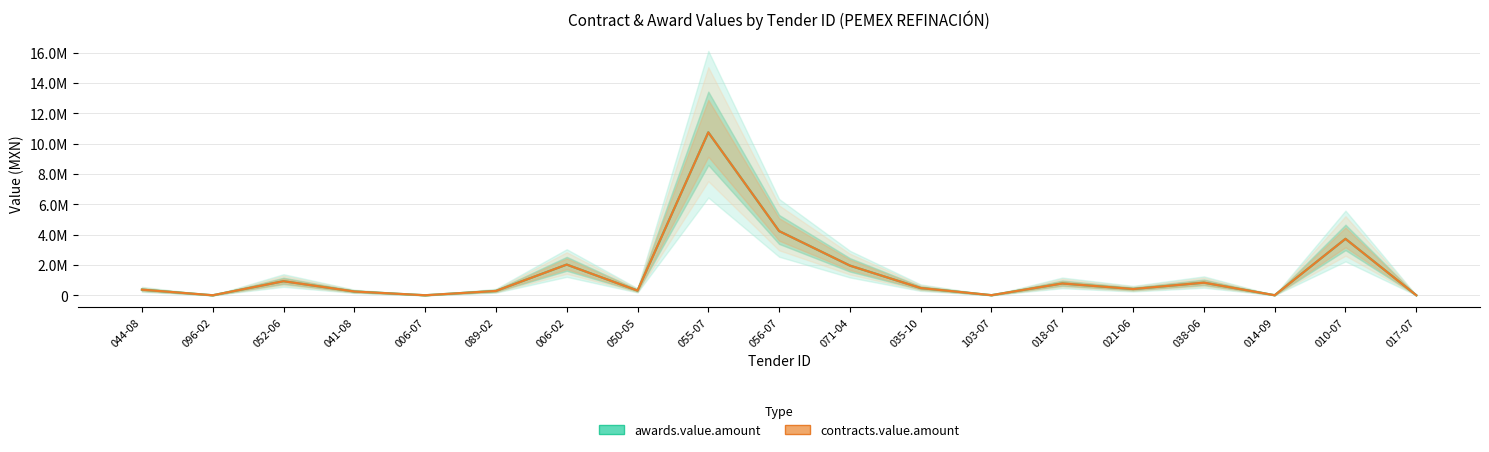

Rank the series by their maximum value, from lowest to highest.

awards.value.amount, contracts.value.amount